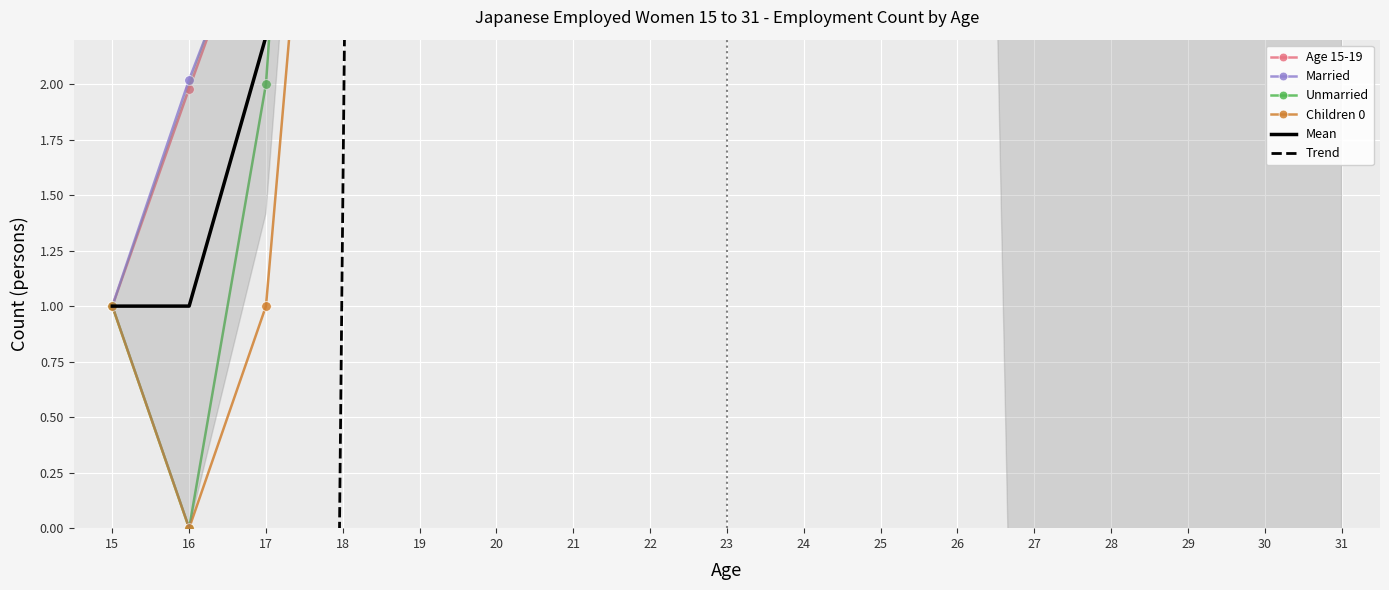

What is the difference between the Married values at 16 and 21?

27.1